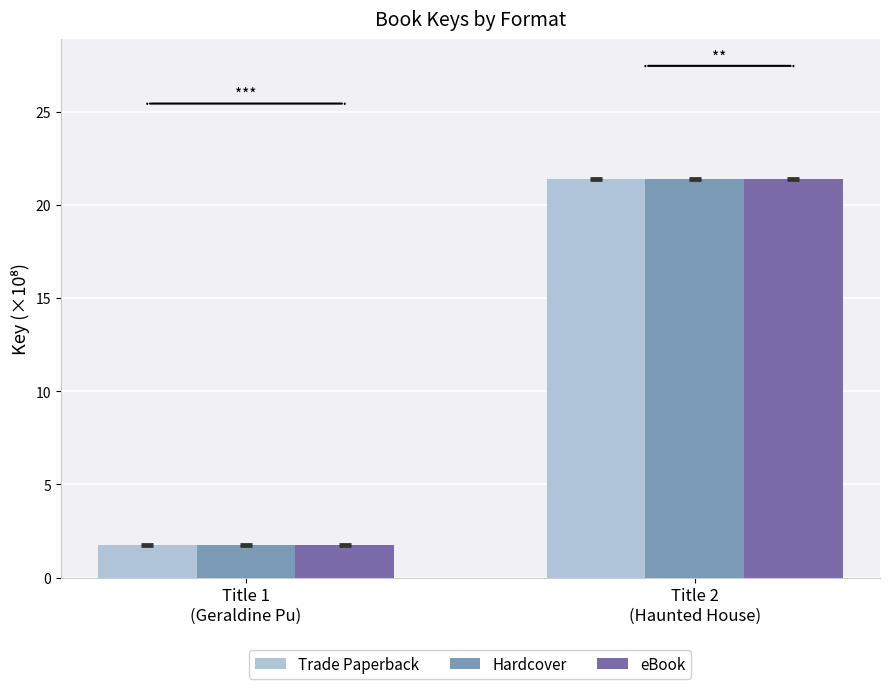

What is the lowest value of the Hardcover series?

1.7